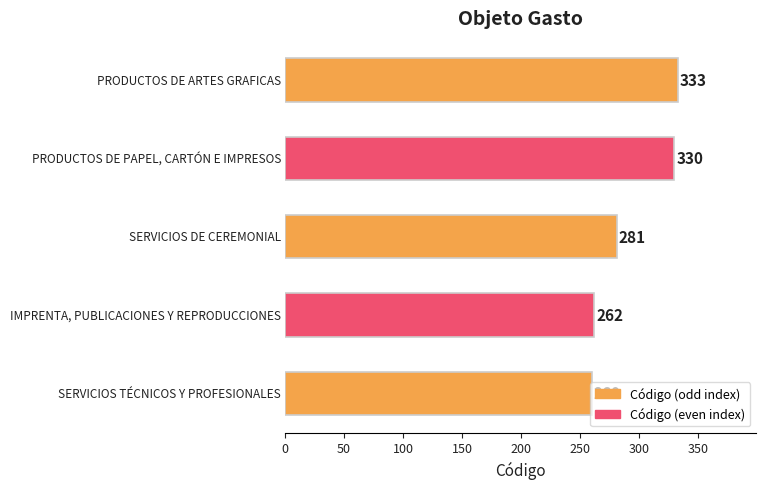

How many bars are there in total?

5